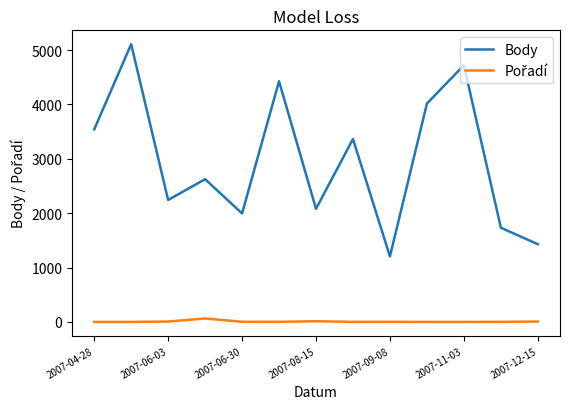

What is the difference between the maximum and minimum values in the Body series?

3902